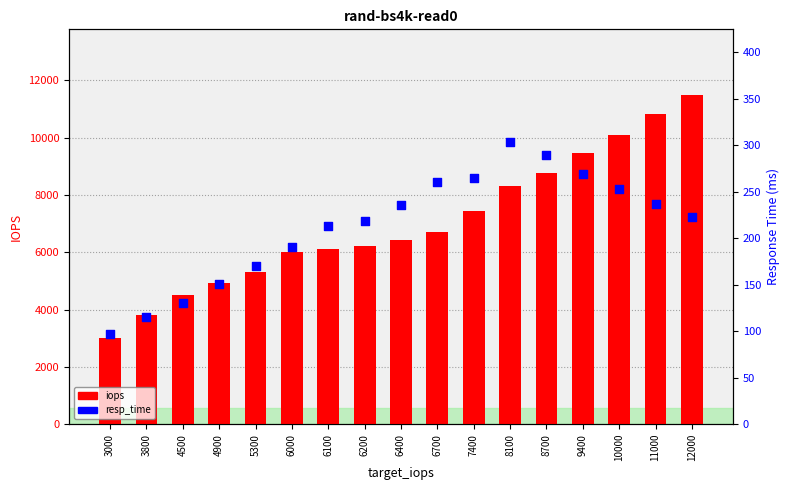

At how many categories does at least one series exceed 3424?

16